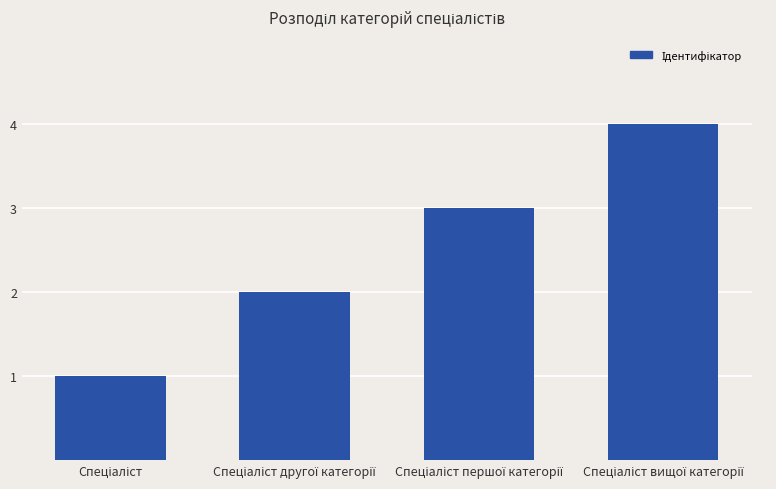

What is the difference between the maximum and minimum values?

3